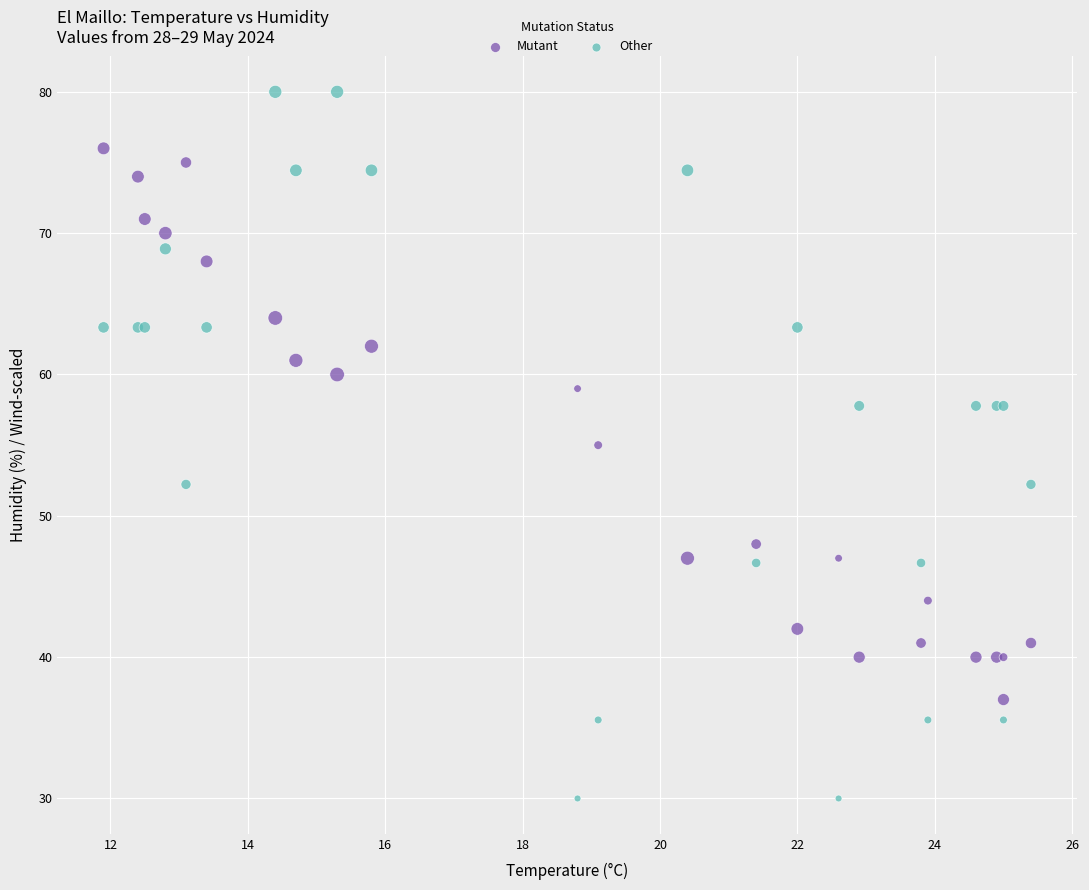

In the Mutant series, what Y value is closest to 56?

55.0